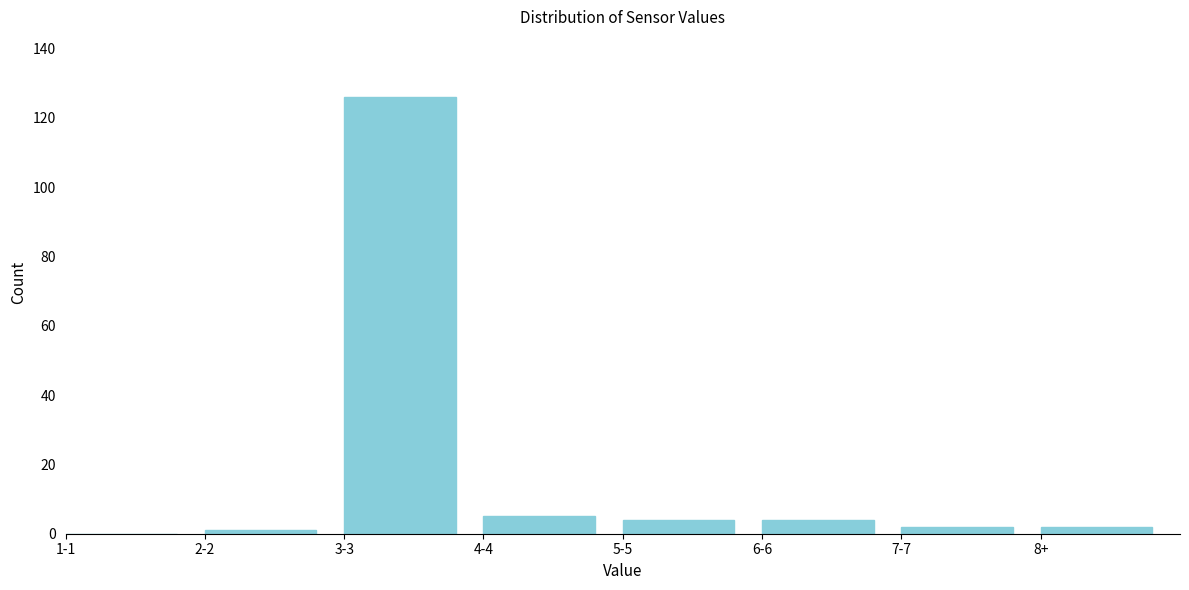

Reading left to right, list all the values displayed in this chart.

1-1=0	2-2=1	3-3=126	4-4=5	5-5=4	6-6=4	7-7=2	8+=2